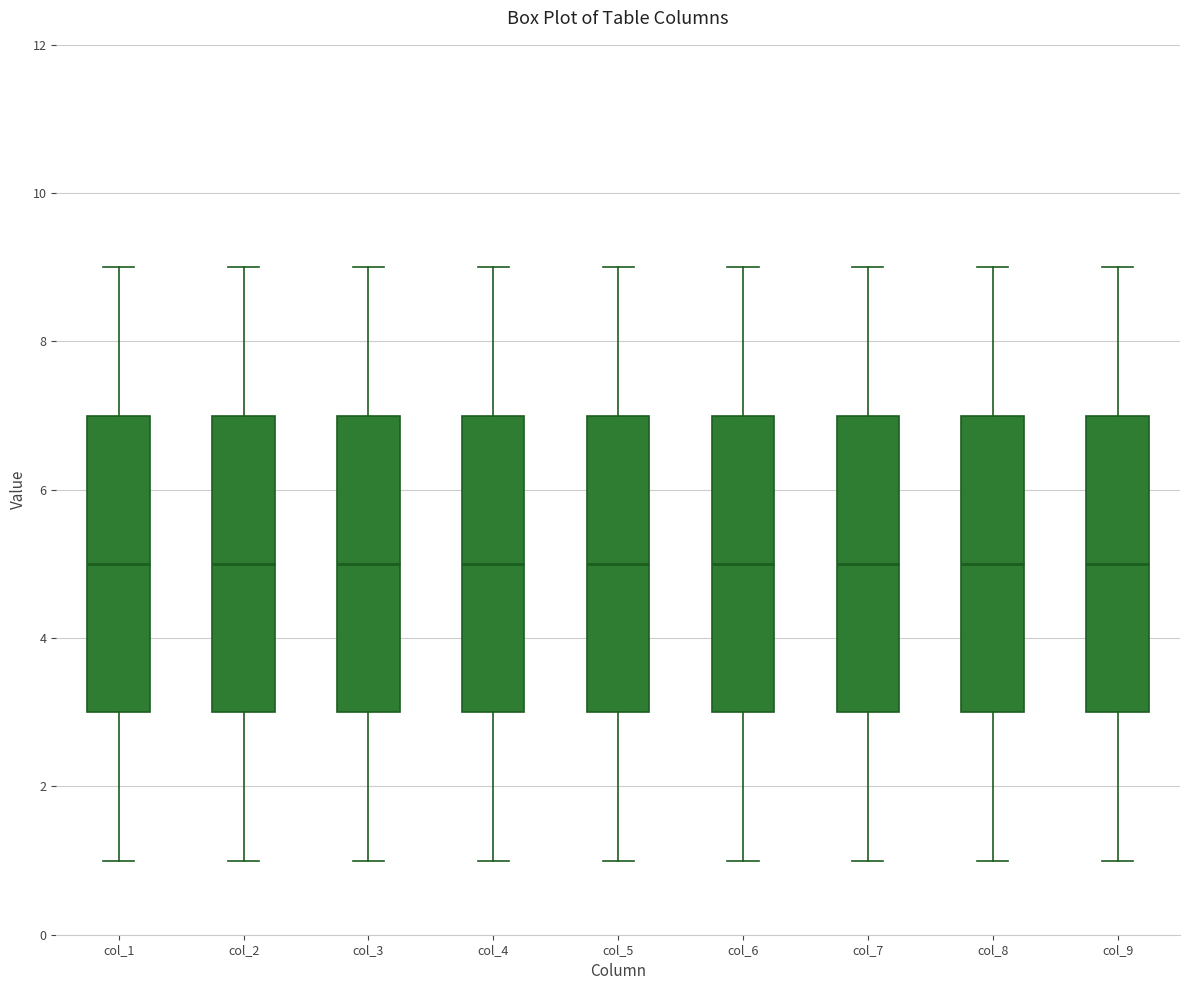

Reading left to right, transcribe this box plot: for each box, give where its median line is, the range the box spans, and where its two whiskers end, as read against the y-axis. The values are not printed on the chart, so give them approximately, as read against the axis.

col_1: median 5, box 3 to 7, whiskers 1 to 9
col_2: median 5, box 3 to 7, whiskers 1 to 9
col_3: median 5, box 3 to 7, whiskers 1 to 9
col_4: median 5, box 3 to 7, whiskers 1 to 9
col_5: median 5, box 3 to 7, whiskers 1 to 9
col_6: median 5, box 3 to 7, whiskers 1 to 9
col_7: median 5, box 3 to 7, whiskers 1 to 9
col_8: median 5, box 3 to 7, whiskers 1 to 9
col_9: median 5, box 3 to 7, whiskers 1 to 9